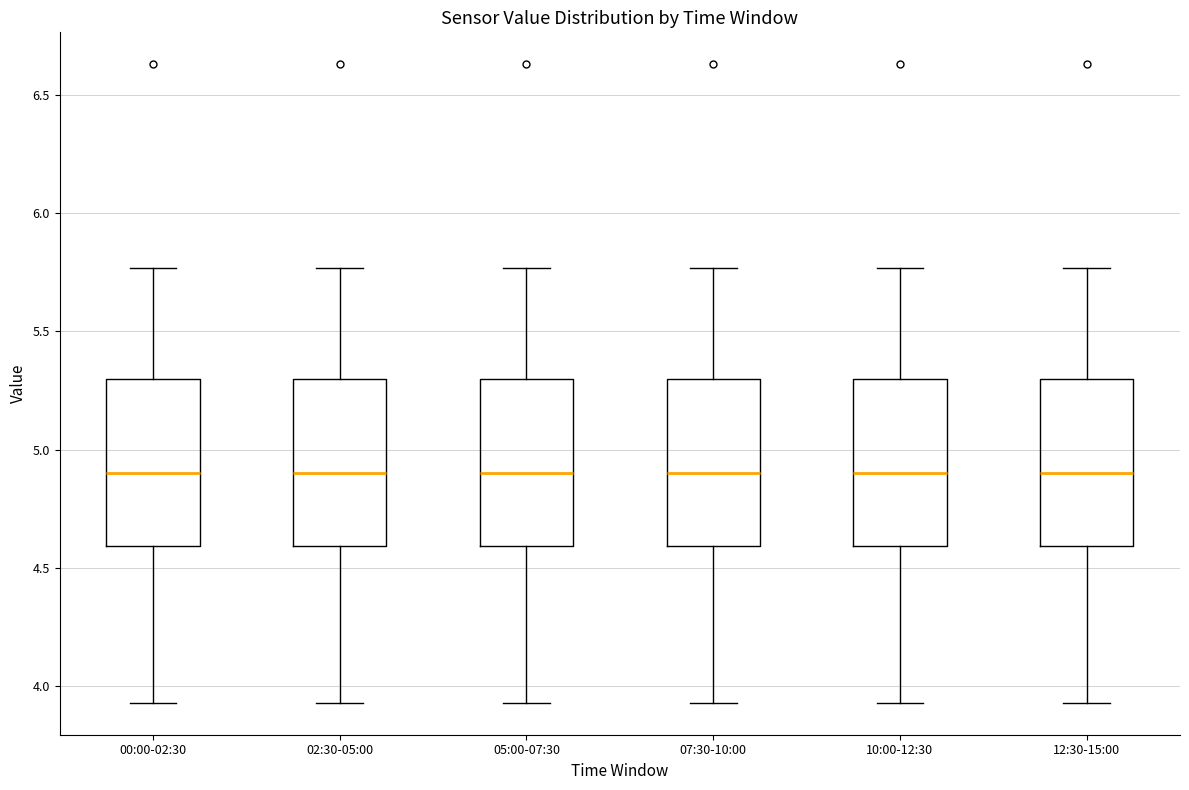

Reading left to right, transcribe this box plot: for each box, give where its median line is, the range the box spans, and where its two whiskers end, as read against the y-axis. The values are not printed on the chart, so give them approximately, as read against the axis.

00:00-02:30: median 4.90, box 4.60 to 5.30, whiskers 3.95 to 5.75
02:30-05:00: median 4.90, box 4.60 to 5.30, whiskers 3.95 to 5.75
05:00-07:30: median 4.90, box 4.60 to 5.30, whiskers 3.95 to 5.75
07:30-10:00: median 4.90, box 4.60 to 5.30, whiskers 3.95 to 5.75
10:00-12:30: median 4.90, box 4.60 to 5.30, whiskers 3.95 to 5.75
12:30-15:00: median 4.90, box 4.60 to 5.30, whiskers 3.95 to 5.75